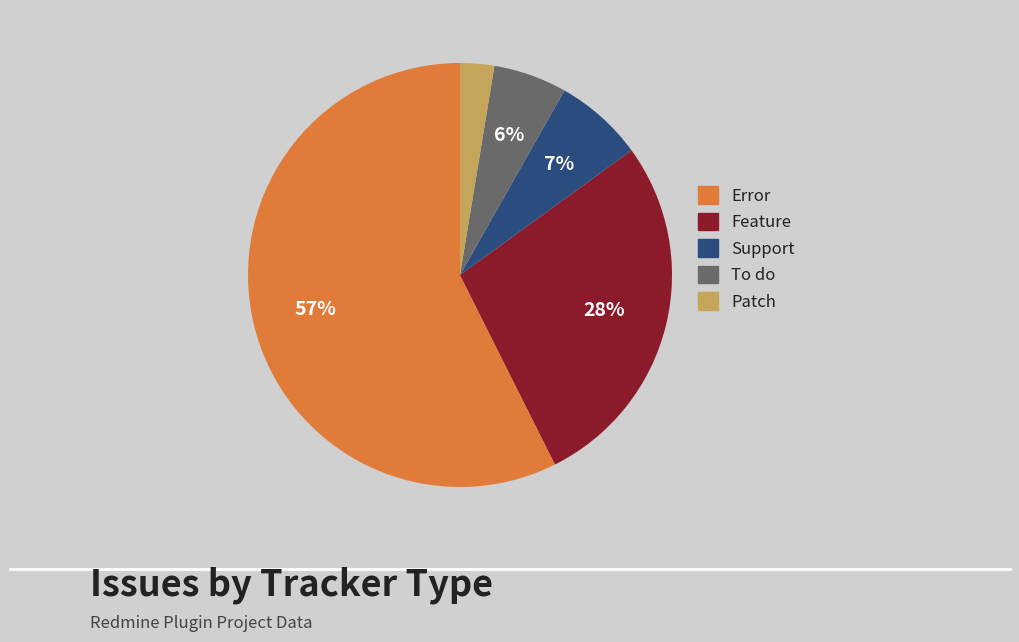

Is the sum of To do and Patch greater than half?

No